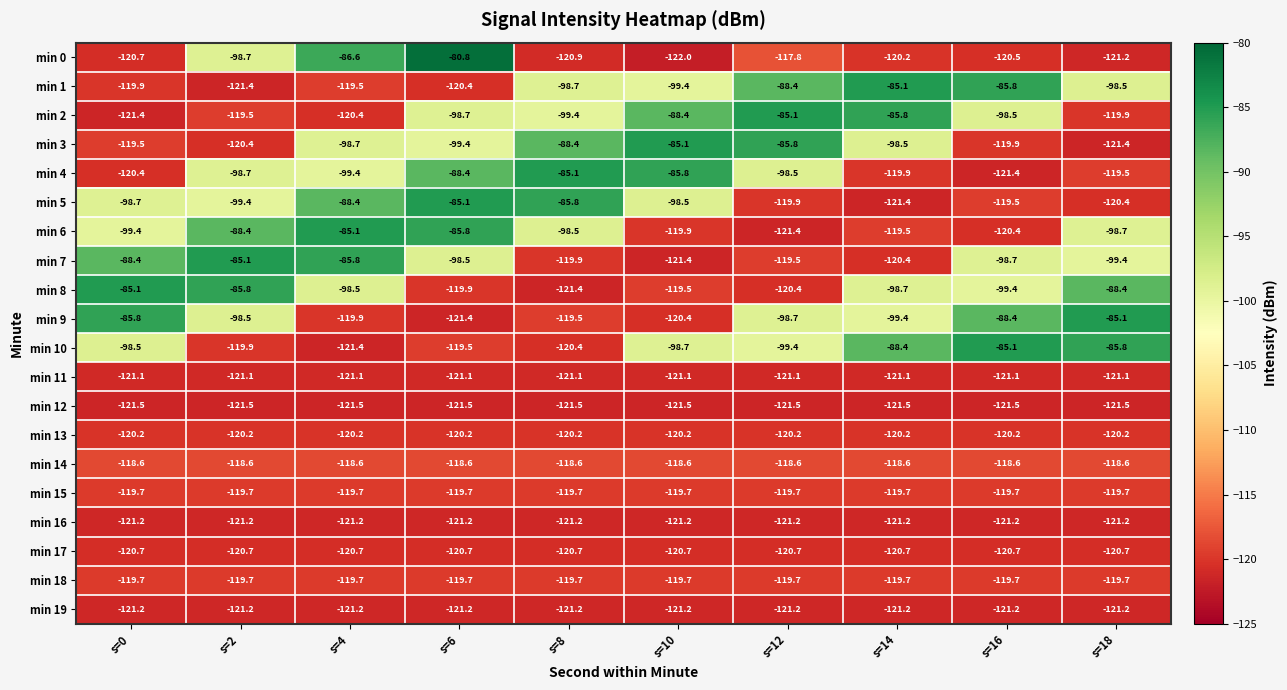

What is the greatest value displayed?

-80.8